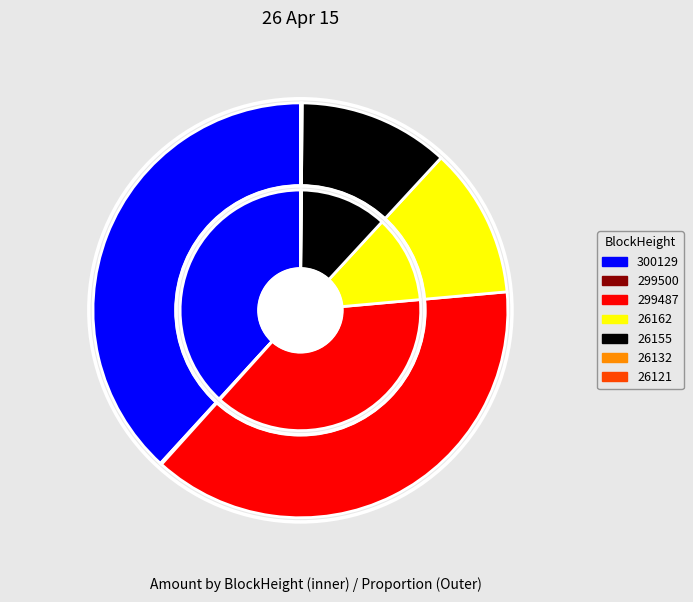

Does 26132 account for over 50% of the chart?

No